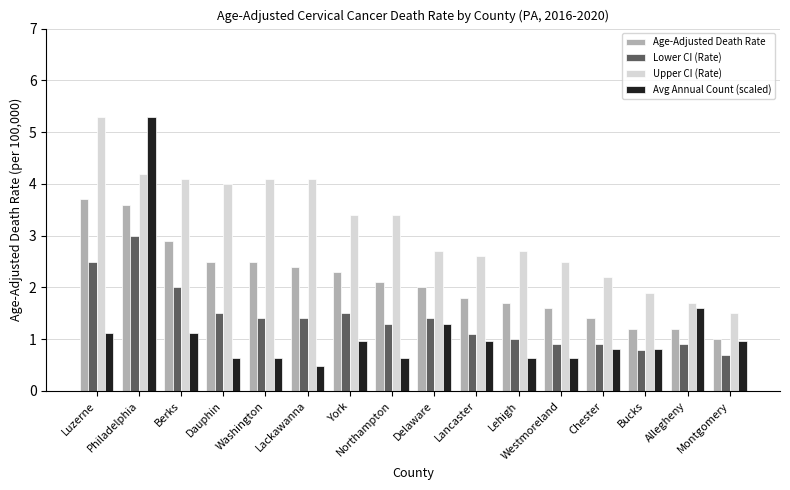

Reading left to right, transcribe all the data shown in this chart.

Age-Adjusted Death Rate: 3.7	3.6	2.9	2.5	2.5	2.4	2.3	2.1	2.0	1.8	1.7	1.6	1.4	1.2	1.2	1.0
Lower CI (Rate): 2.5	3.0	2.0	1.5	1.4	1.4	1.5	1.3	1.4	1.1	1.0	0.9	0.9	0.8	0.9	0.7
Upper CI (Rate): 5.3	4.2	4.1	4.0	4.1	4.1	3.4	3.4	2.7	2.6	2.7	2.5	2.2	1.9	1.7	1.5
Avg Annual Count (scaled): 1.1	5.3	1.1	0.6	0.6	0.5	1.0	0.6	1.3	1.0	0.6	0.6	0.8	0.8	1.6	1.0